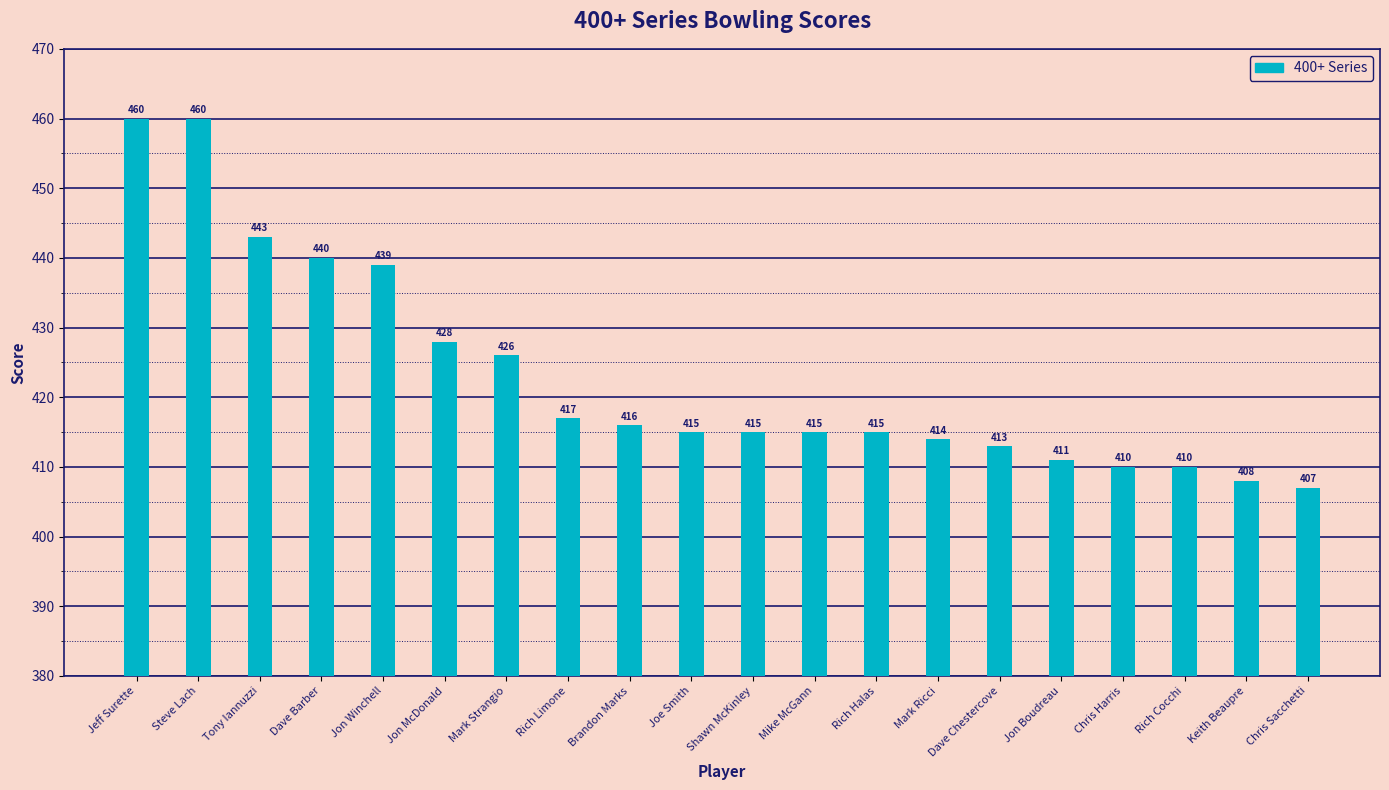

Where does the data first go above 415?

Jeff Surette